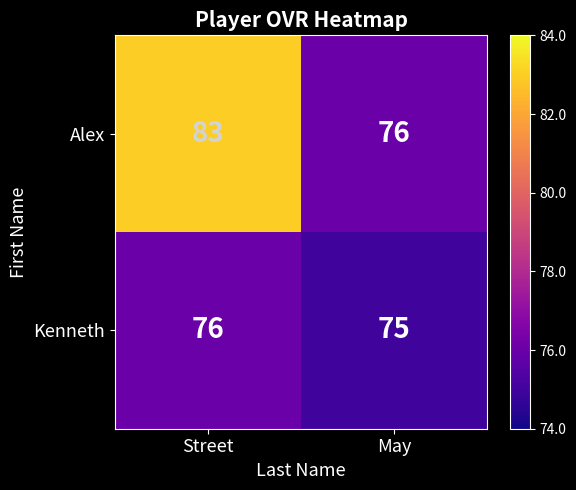

How many data points does each series have?

2